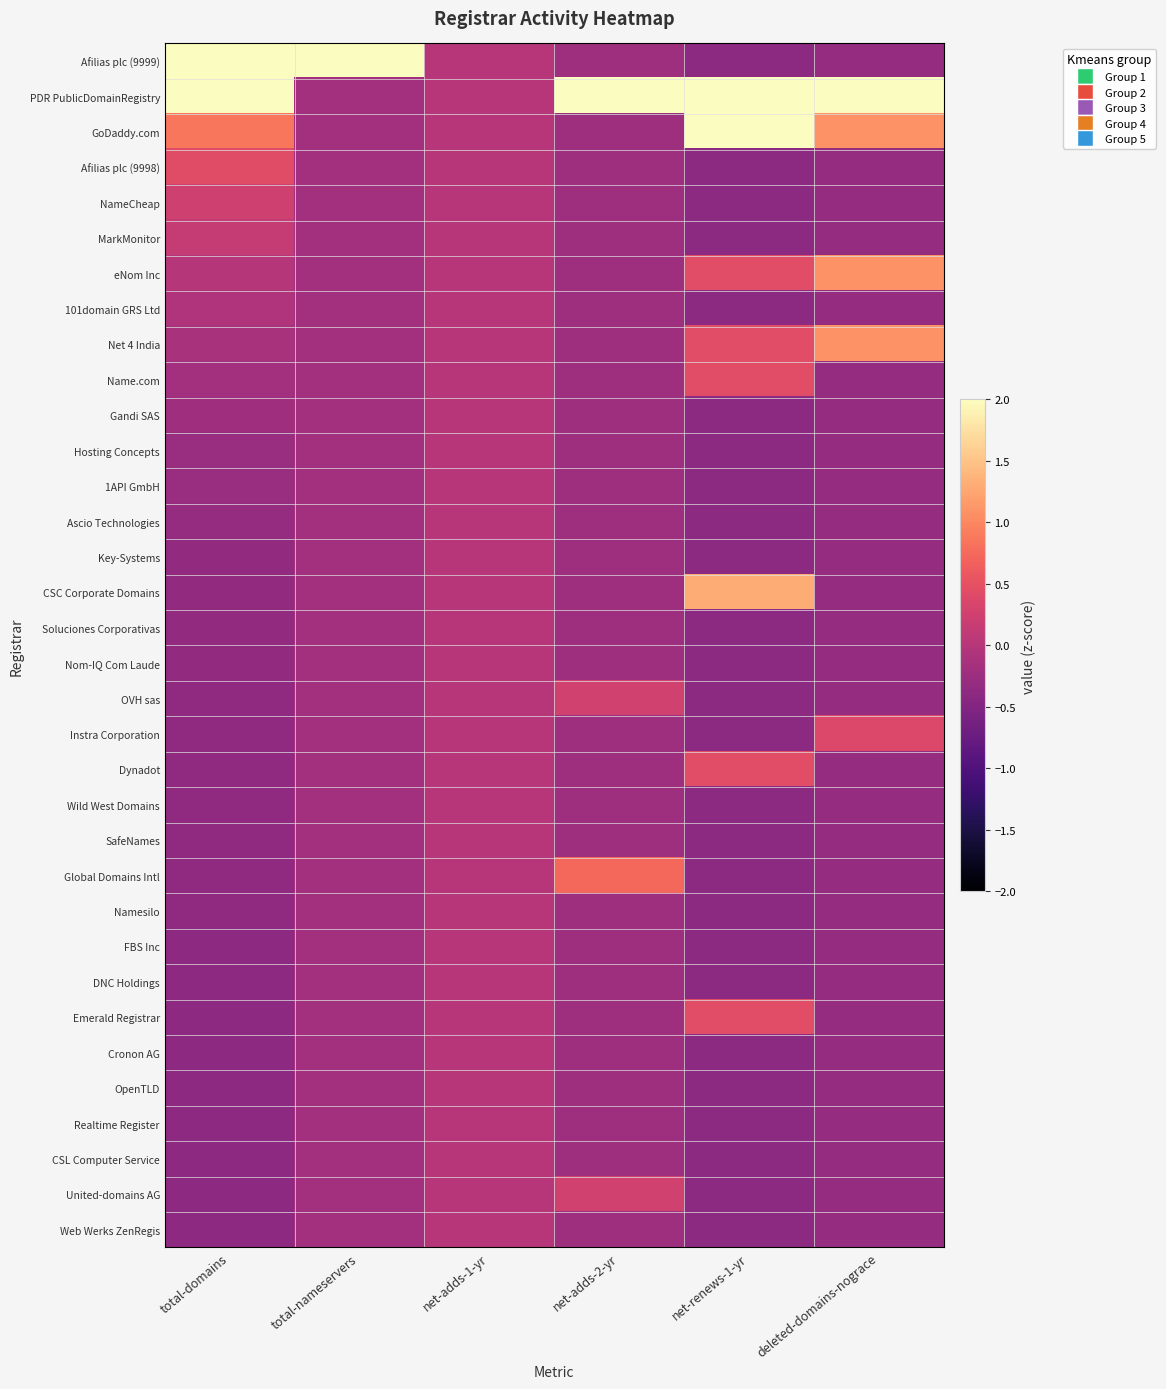

How many data points does each series have?

6